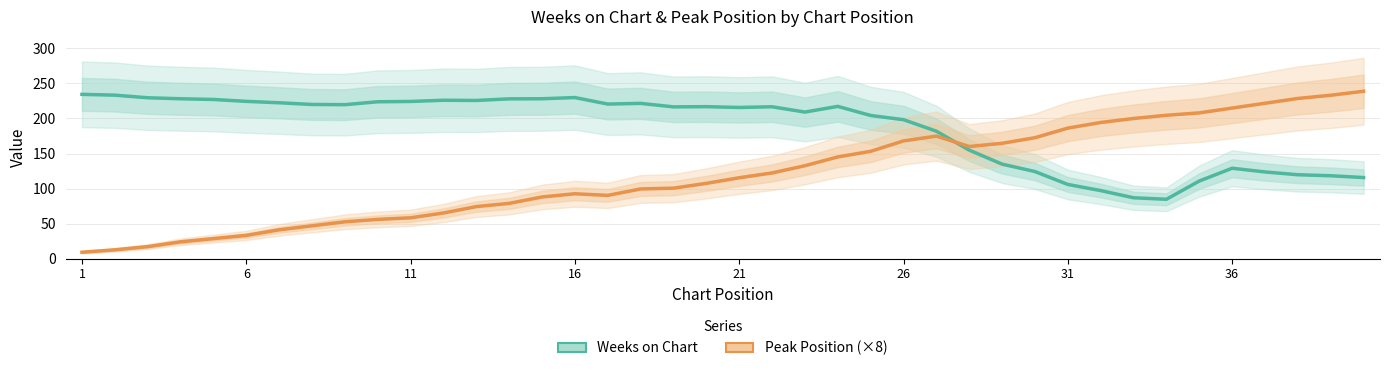

What are all the series names shown in the legend?

Weeks on Chart, Peak Position (×8)